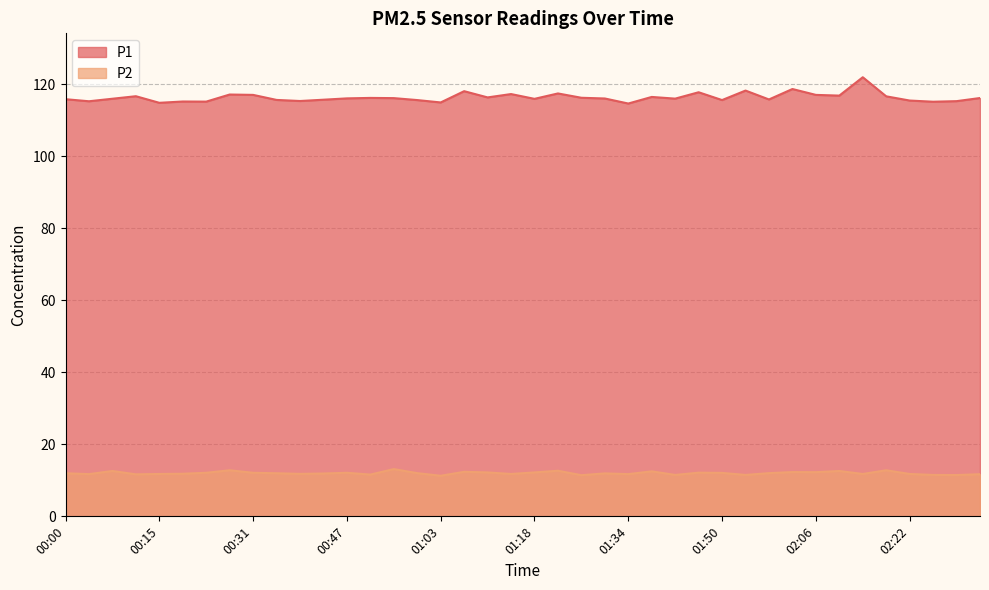

What is the difference between the highest and lowest values at 00:59?

103.6